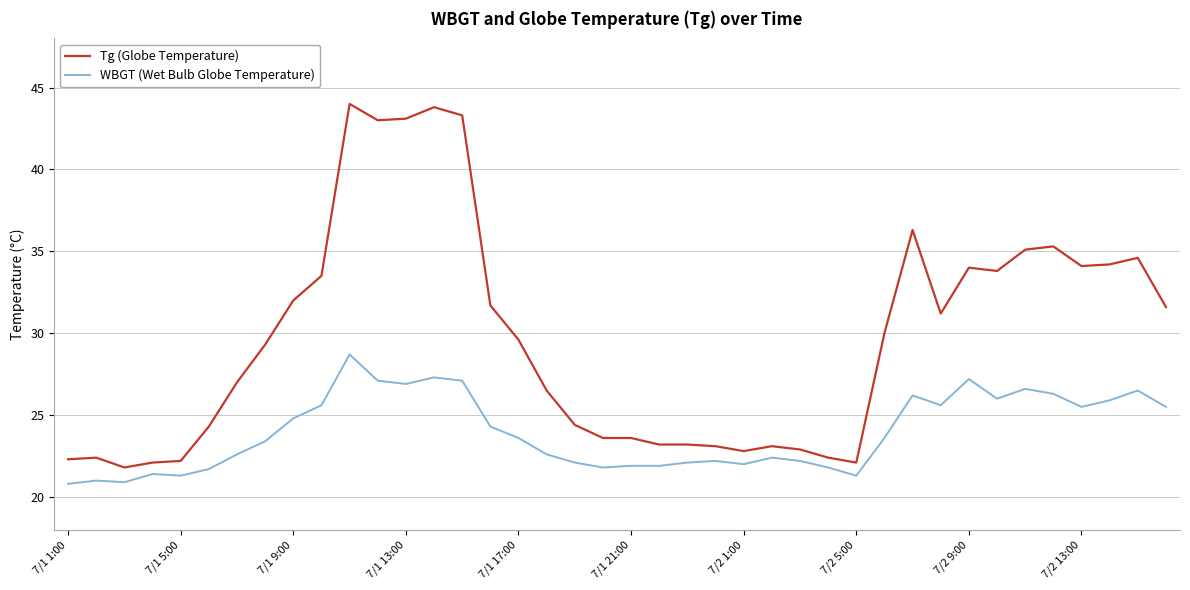

Which series has the largest total across all categories?

Tg (Globe Temperature)